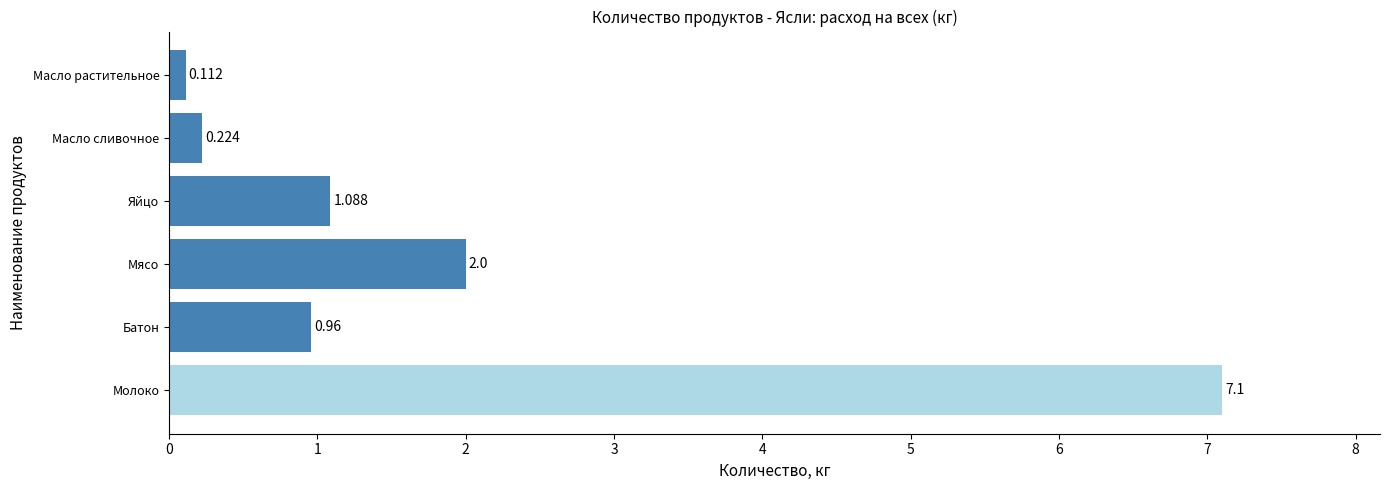

Does the chart contain any negative values?

No